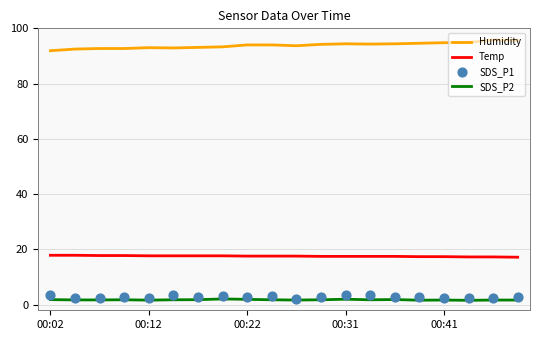

Which series has the largest total across all categories?

Humidity